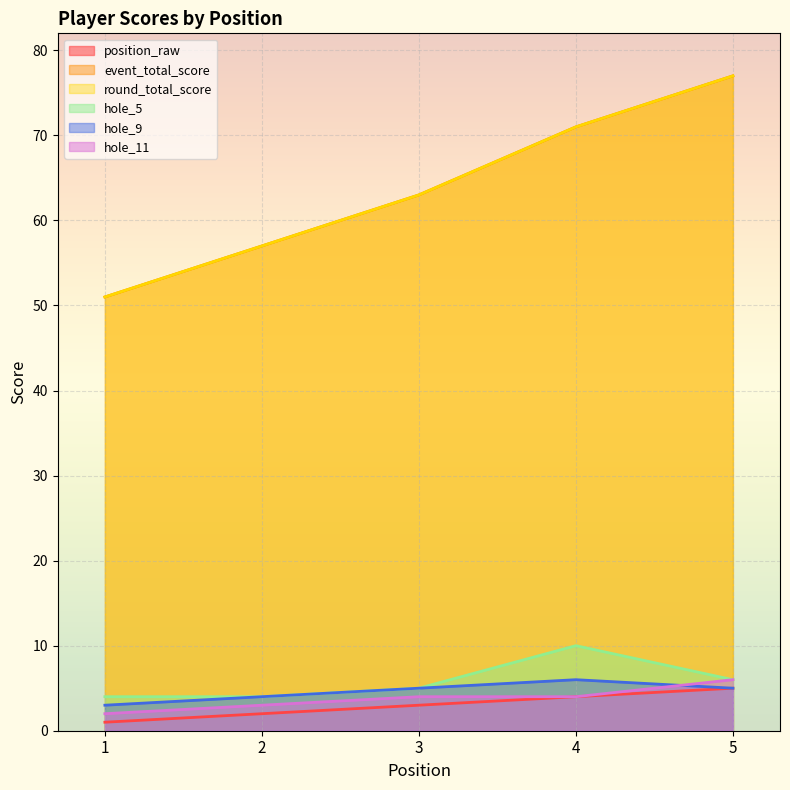

What is the smallest value displayed?

1